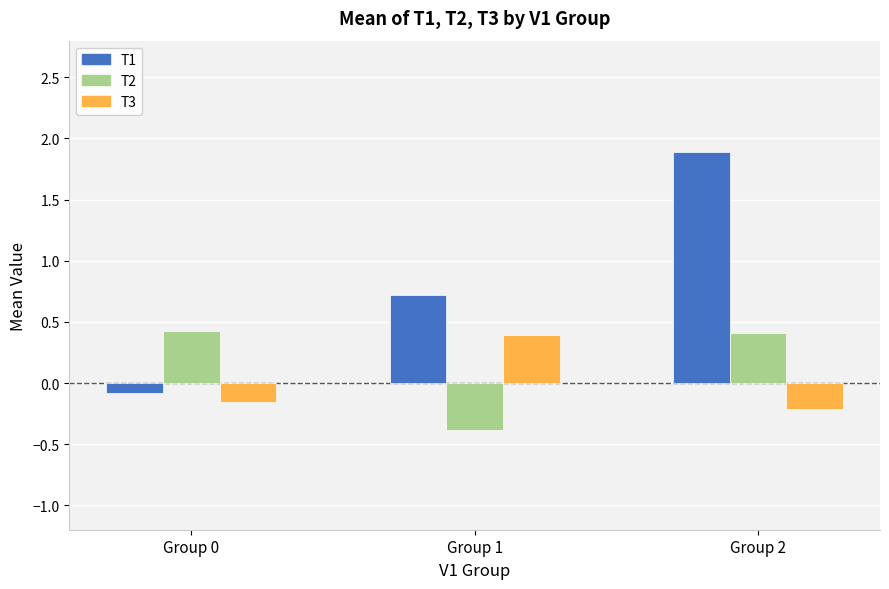

Which category has the highest value across all series?

Group 2